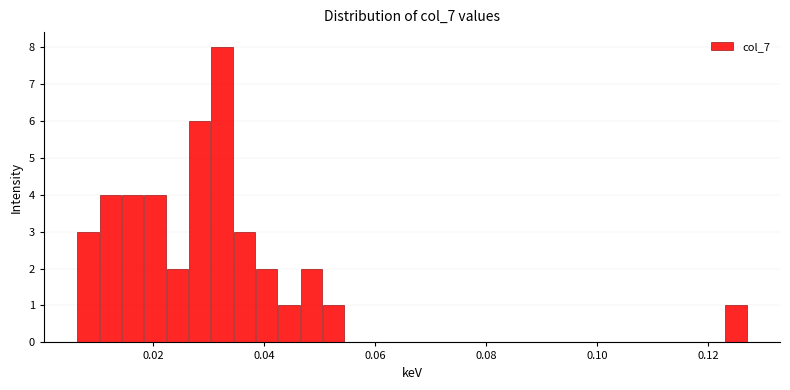

Read against the x-axis, roughly where is the centre of the tallest bar?

0.032